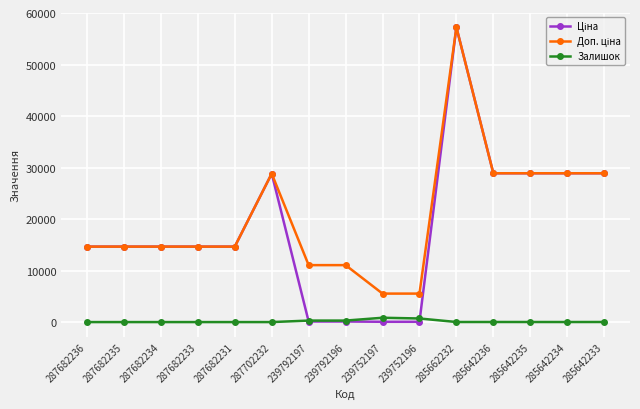

At which category is the sum across all series the highest?

285662232